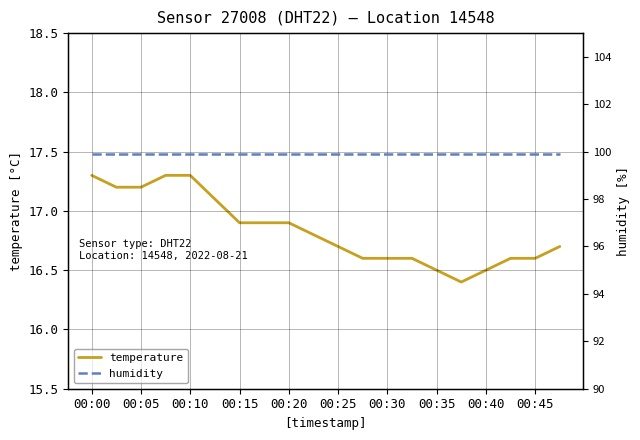

Does the chart have visible grid lines?

Yes